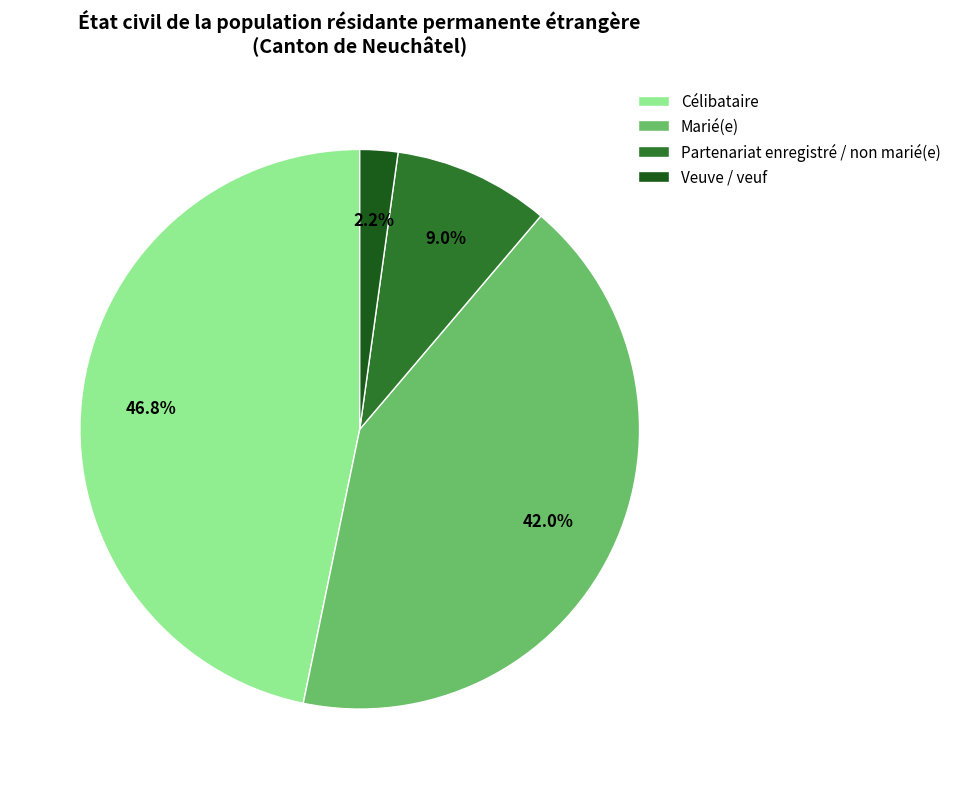

Which slice is the largest?

Célibataire